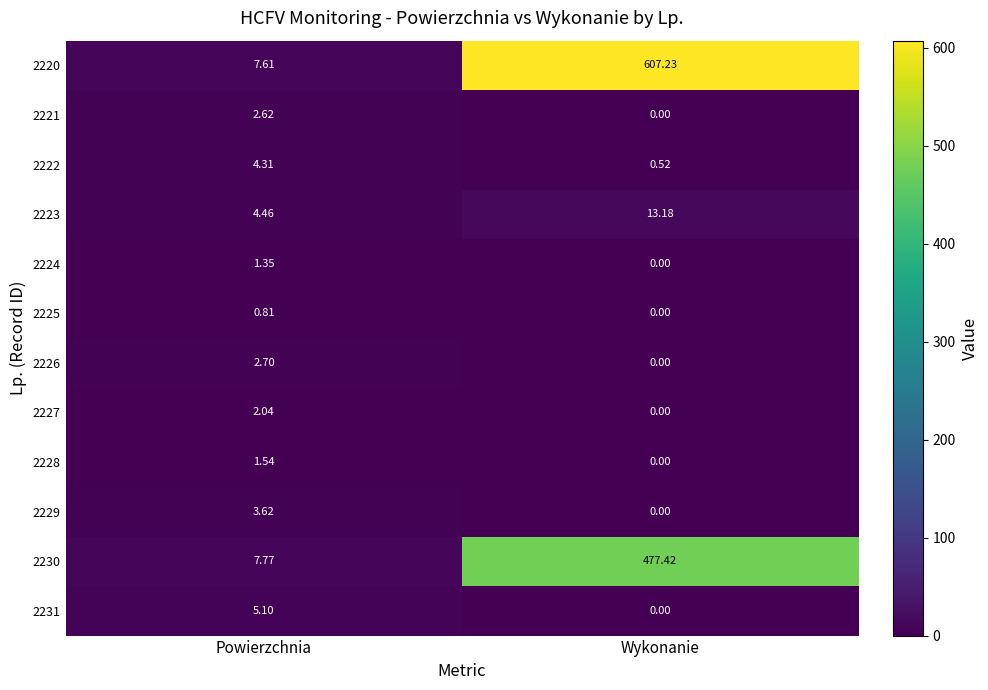

Where is 2229 nearest to the value 1?

Wykonanie